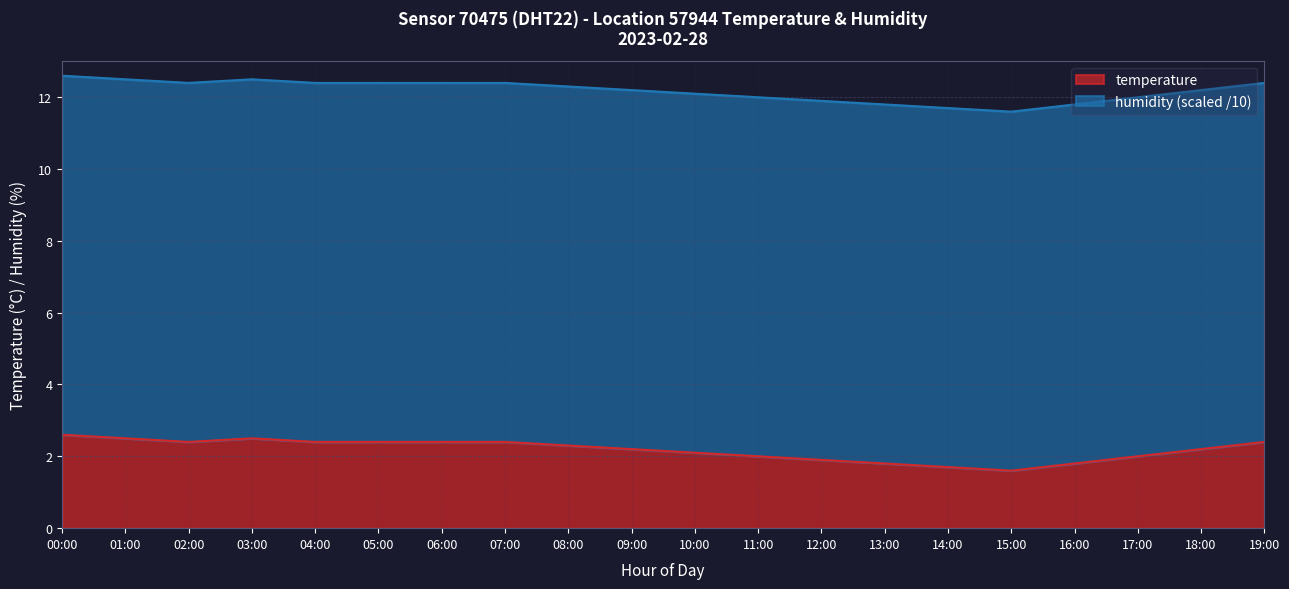

How many points are higher than both their immediate neighbors (excluding endpoints)?

1